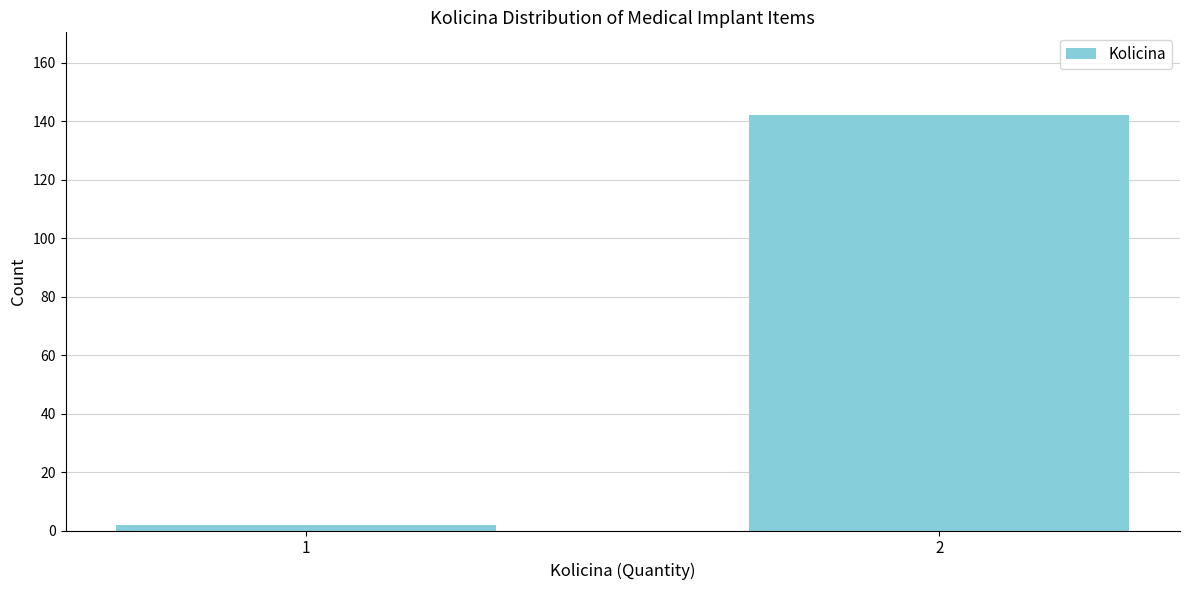

Reading right to left, extract all data points from this chart.

2=142	1=2